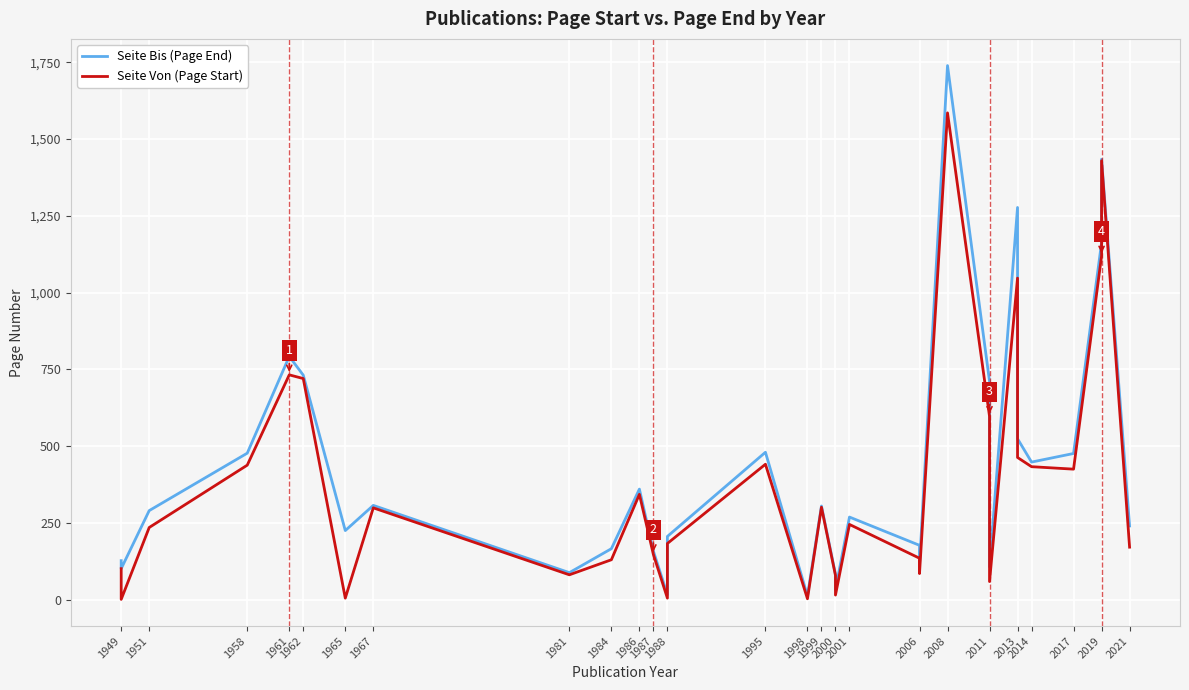

What is the average value of the Seite Von (Page Start) series?

377